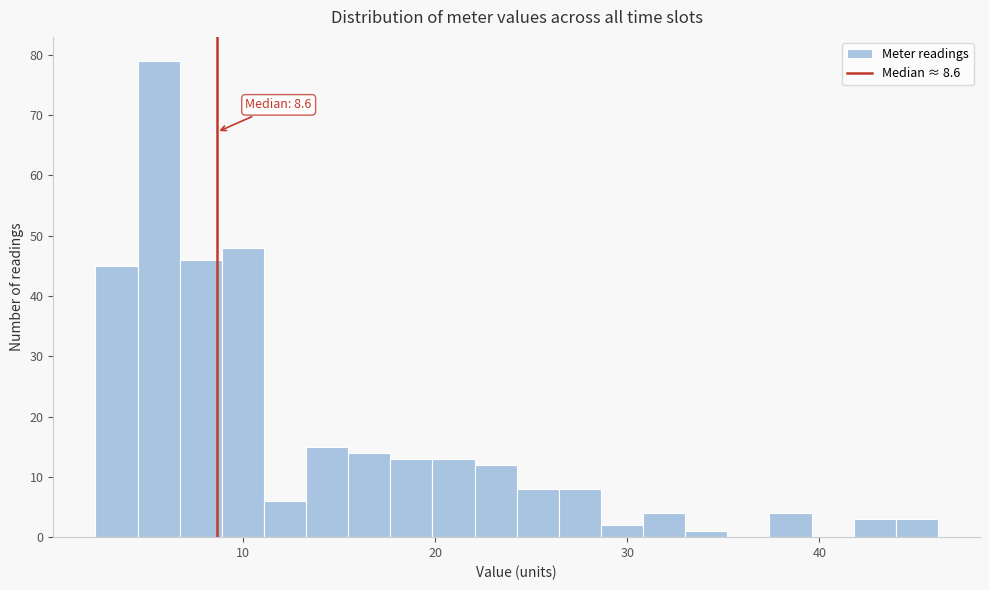

Read against the x-axis, roughly where is the centre of the tallest bar?

6